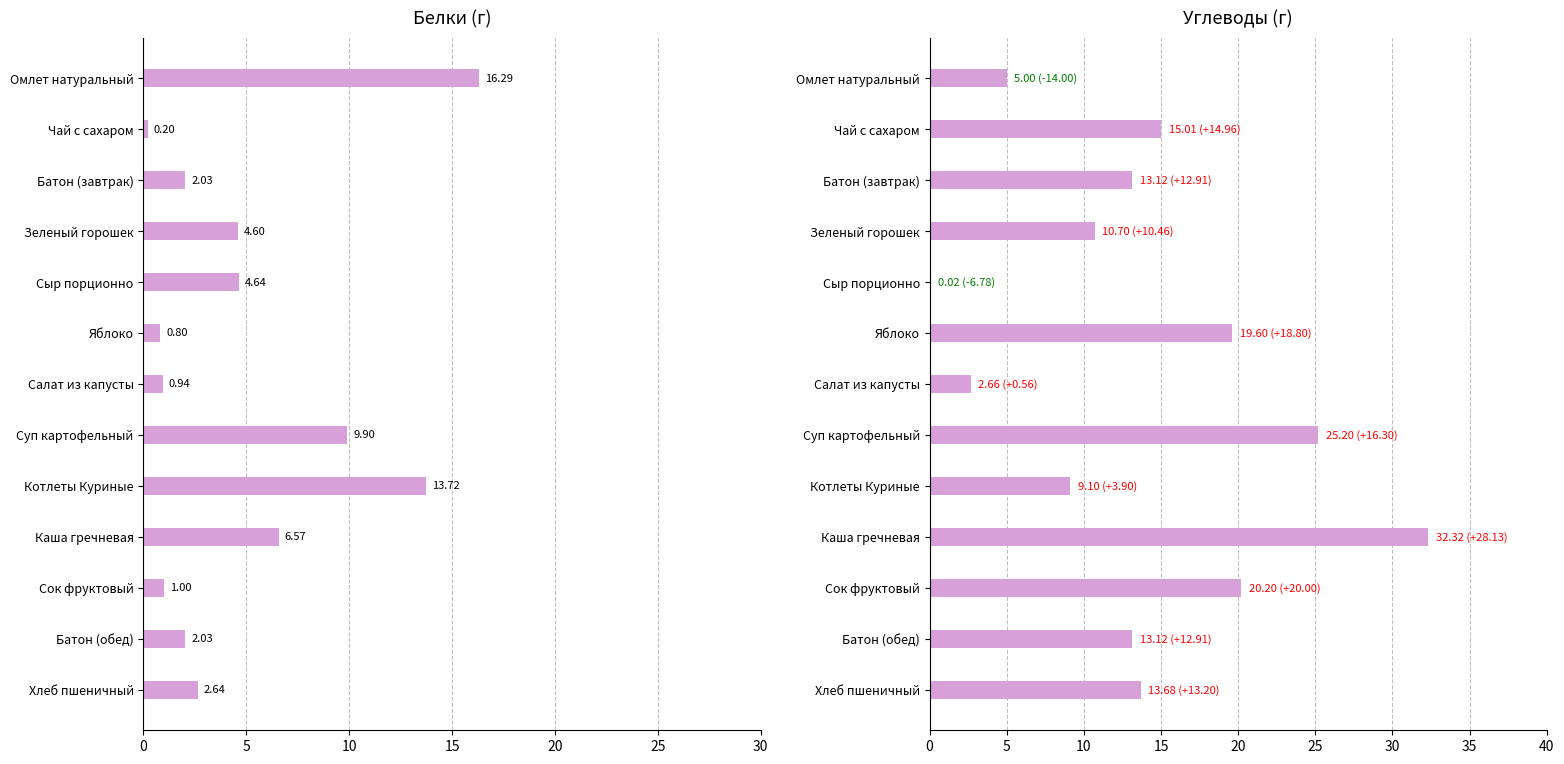

What is the value of the Белки bar at the 5th from the left?

4.6